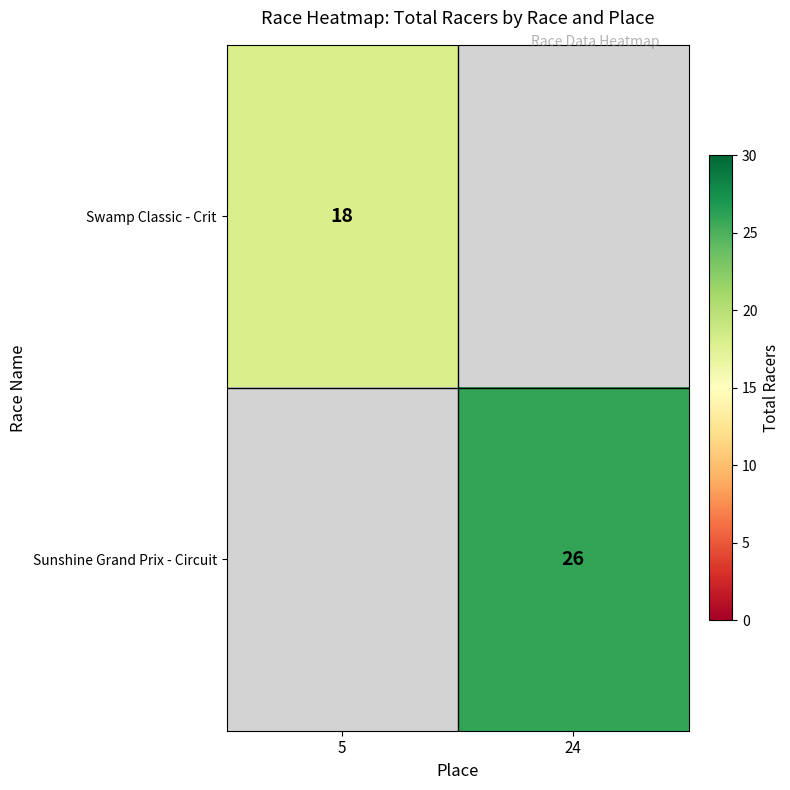

Is it true that Sunshine Grand Prix - Circuit equals 15 at 24?

False